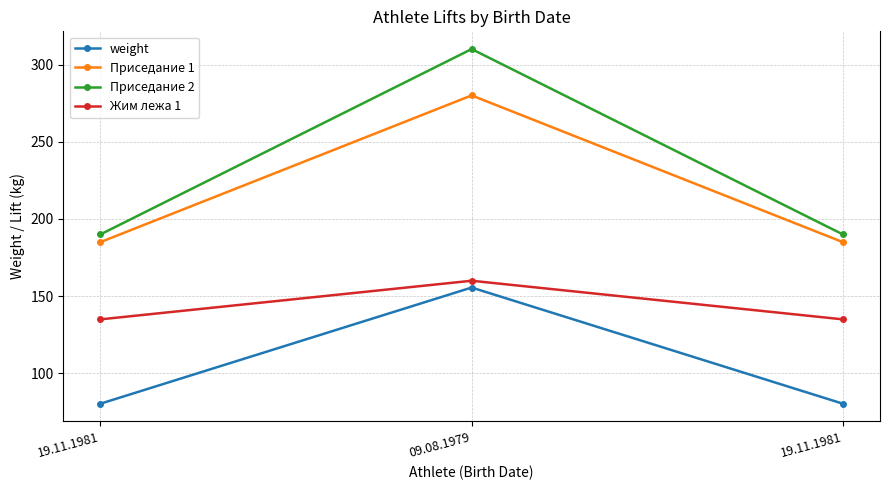

List the series in order of their peak value, highest first.

Приседание 2, Приседание 1, Жим лежа 1, weight